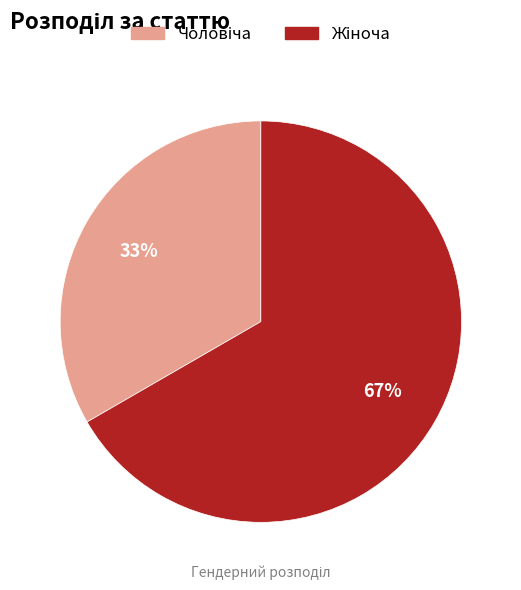

To the nearest percent, what is the average slice percentage?

50%